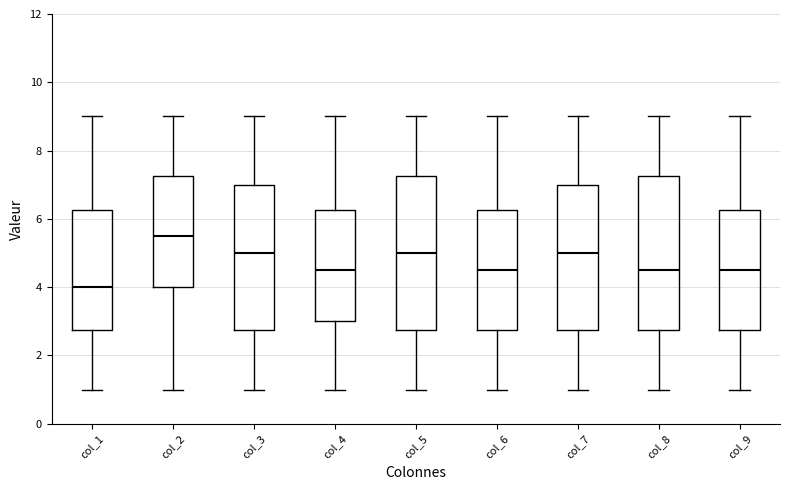

Reading left to right, transcribe this box plot: for each box, give where its median line is, the range the box spans, and where its two whiskers end, as read against the y-axis. The values are not printed on the chart, so give them approximately, as read against the axis.

col_1: median 4.0, box 2.8 to 6.2, whiskers 1.0 to 9.0
col_2: median 5.6, box 4.0 to 7.2, whiskers 1.0 to 9.0
col_3: median 5.0, box 2.8 to 7.0, whiskers 1.0 to 9.0
col_4: median 4.6, box 3.0 to 6.2, whiskers 1.0 to 9.0
col_5: median 5.0, box 2.8 to 7.2, whiskers 1.0 to 9.0
col_6: median 4.6, box 2.8 to 6.2, whiskers 1.0 to 9.0
col_7: median 5.0, box 2.8 to 7.0, whiskers 1.0 to 9.0
col_8: median 4.6, box 2.8 to 7.2, whiskers 1.0 to 9.0
col_9: median 4.6, box 2.8 to 6.2, whiskers 1.0 to 9.0